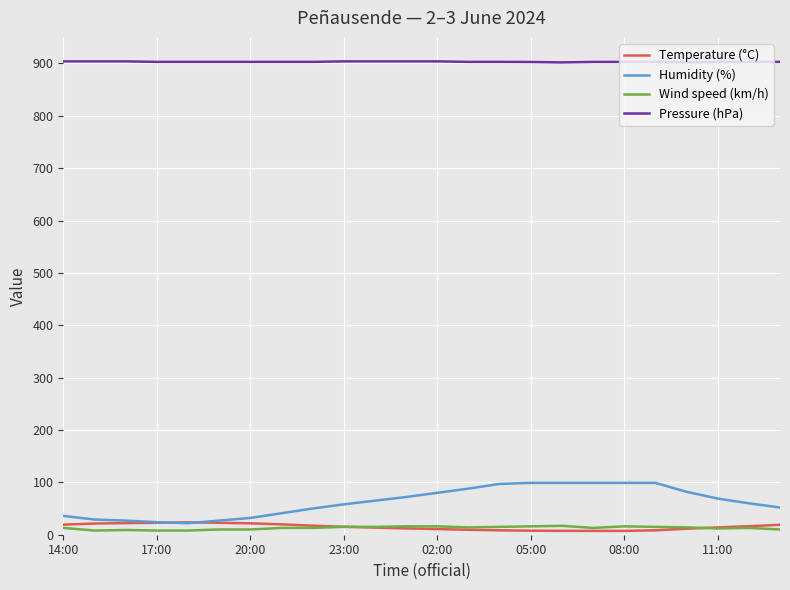

What is the average value of the Wind speed (km/h) series?

12.9